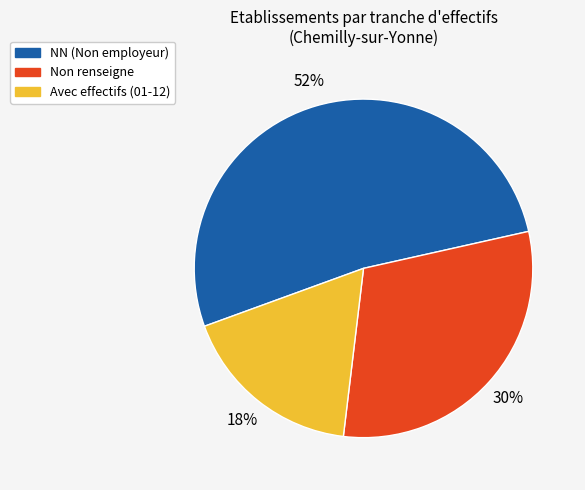

Is there a majority slice in this chart?

Yes